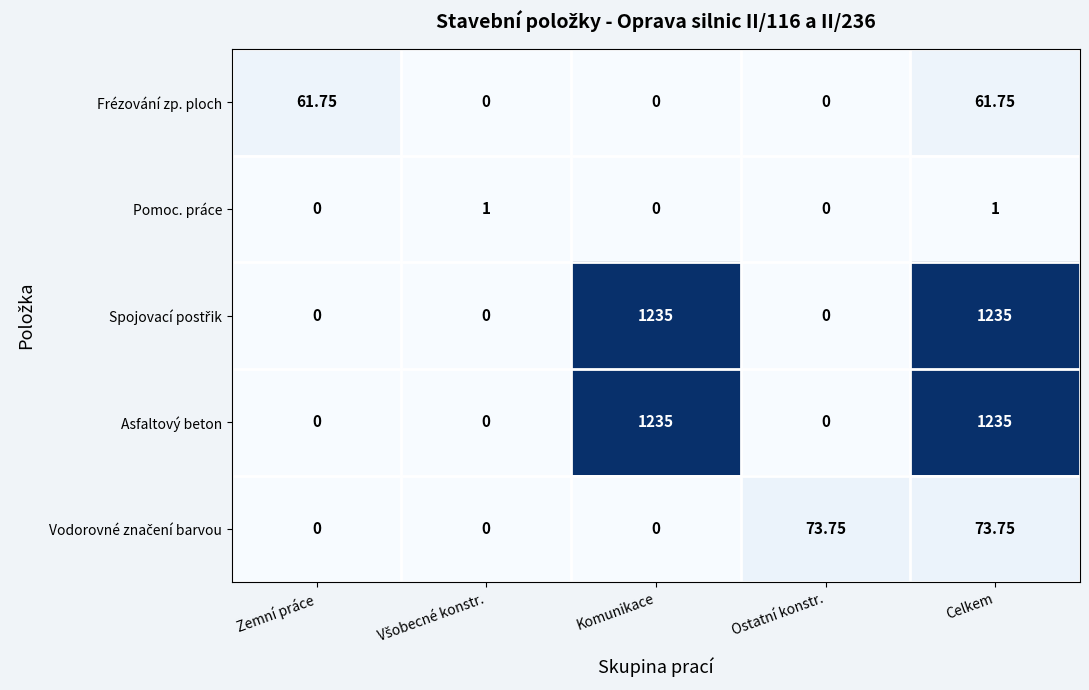

At which category is the sum across all series the highest?

Celkem